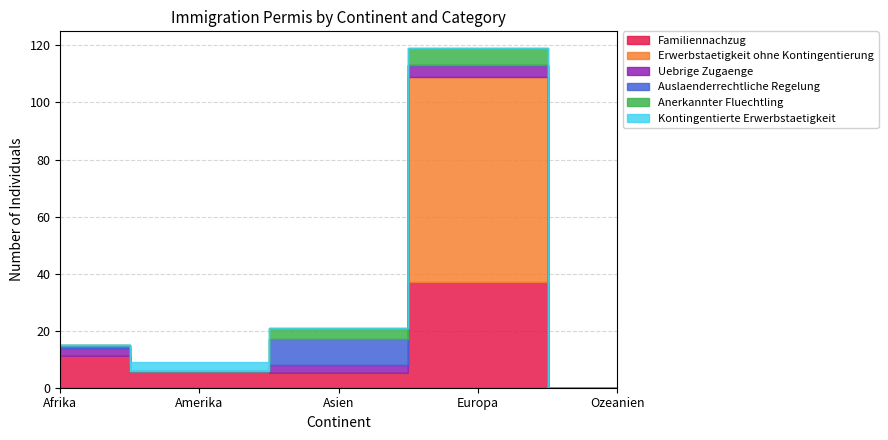

True or false: Erwerbstaetigkeit ohne Kontingentierung and Kontingentierte Erwerbstaetigkeit cross at least once.

False